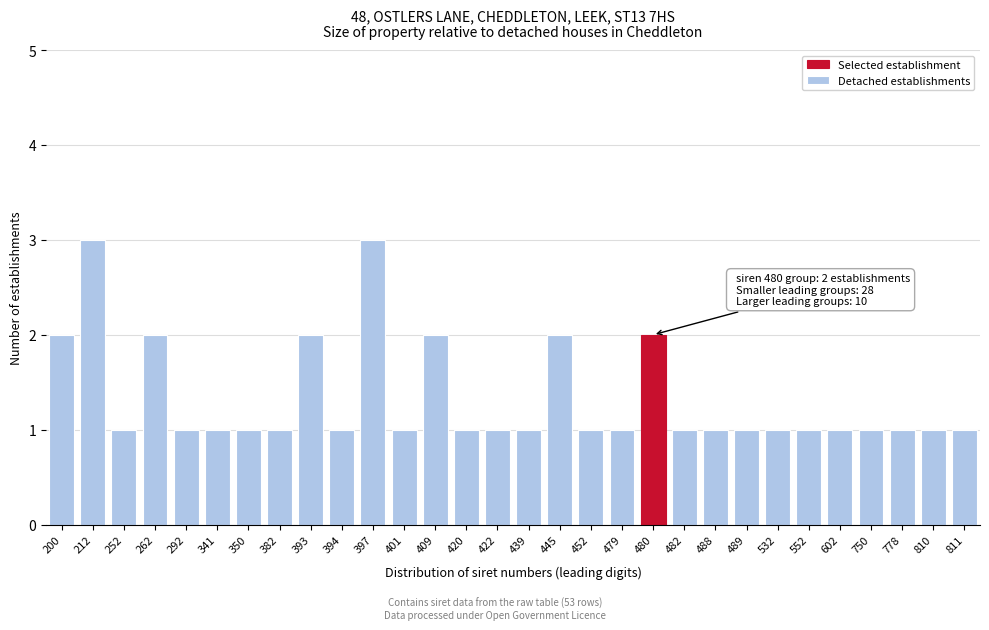

Reading left to right, extract all data points from this chart.

200=2	212=3	252=1	262=2	292=1	341=1	350=1	382=1	393=2	394=1	397=3	401=1	409=2	420=1	422=1	439=1	445=2	452=1	479=1	480=2	482=1	488=1	489=1	532=1	552=1	602=1	750=1	778=1	810=1	811=1